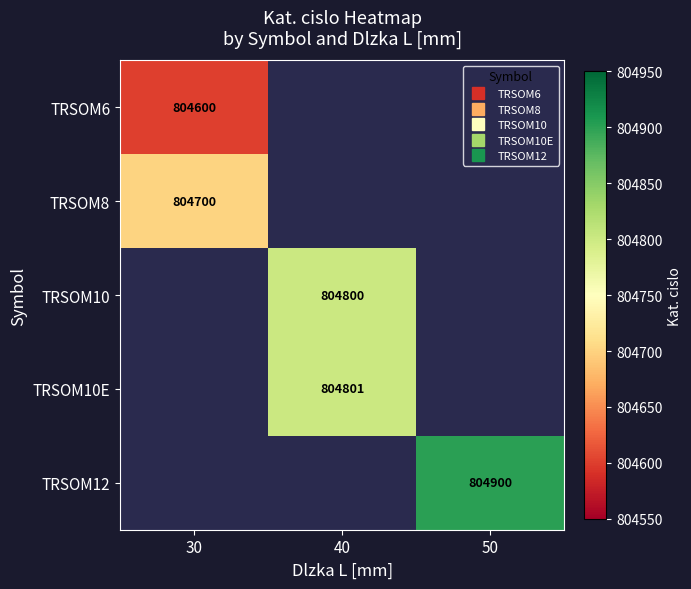

Which category has the lowest value across all series?

30